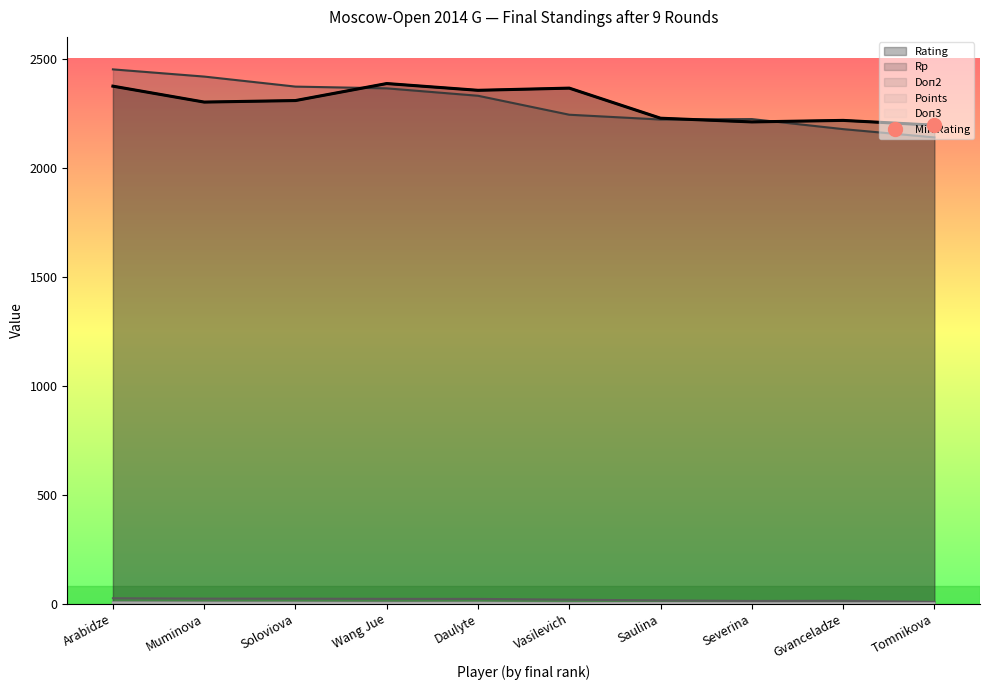

Where does the Rp series first go above 2330?

Arabidze